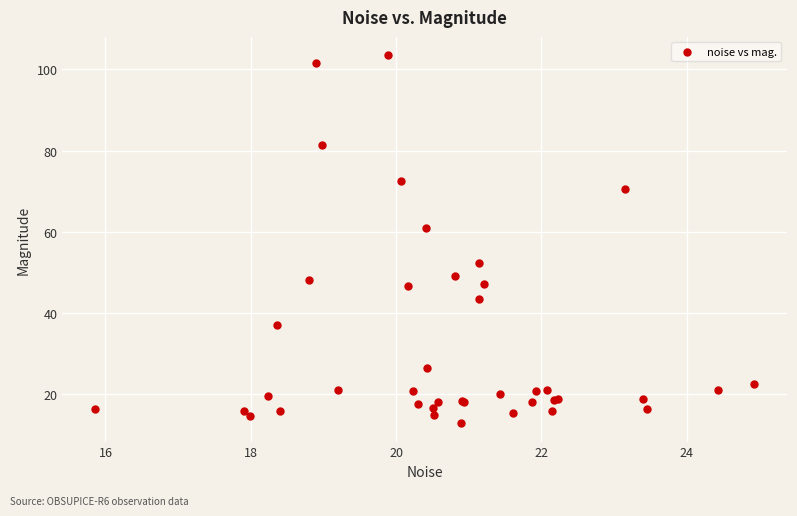

What Y value in the scatter plot is closest to 58?

61.0